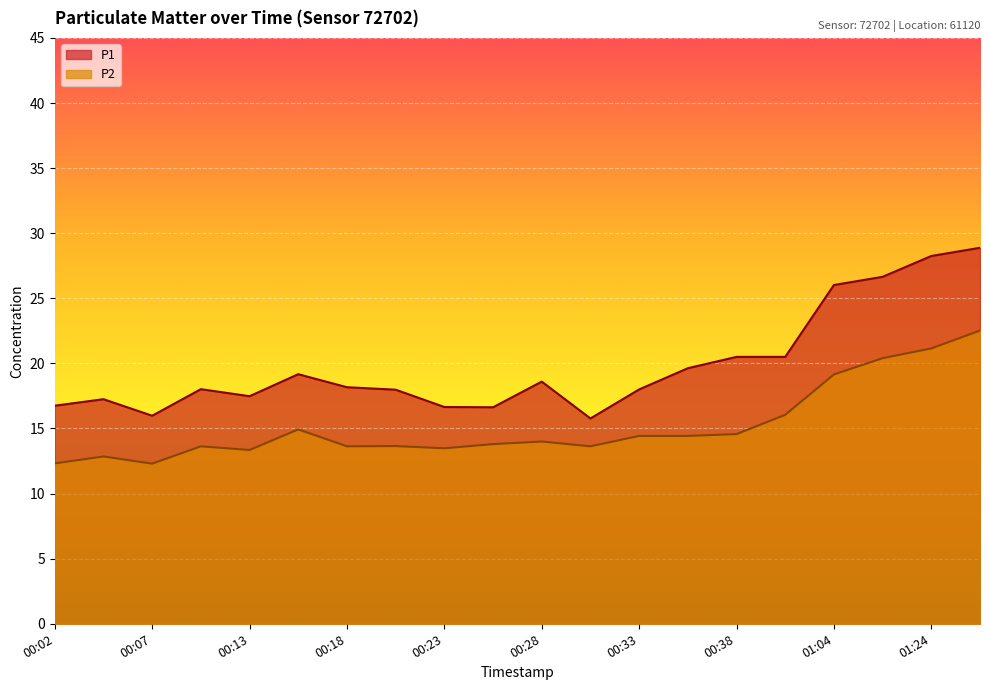

What is the value of the P2 point at the 20th from the left?

22.5